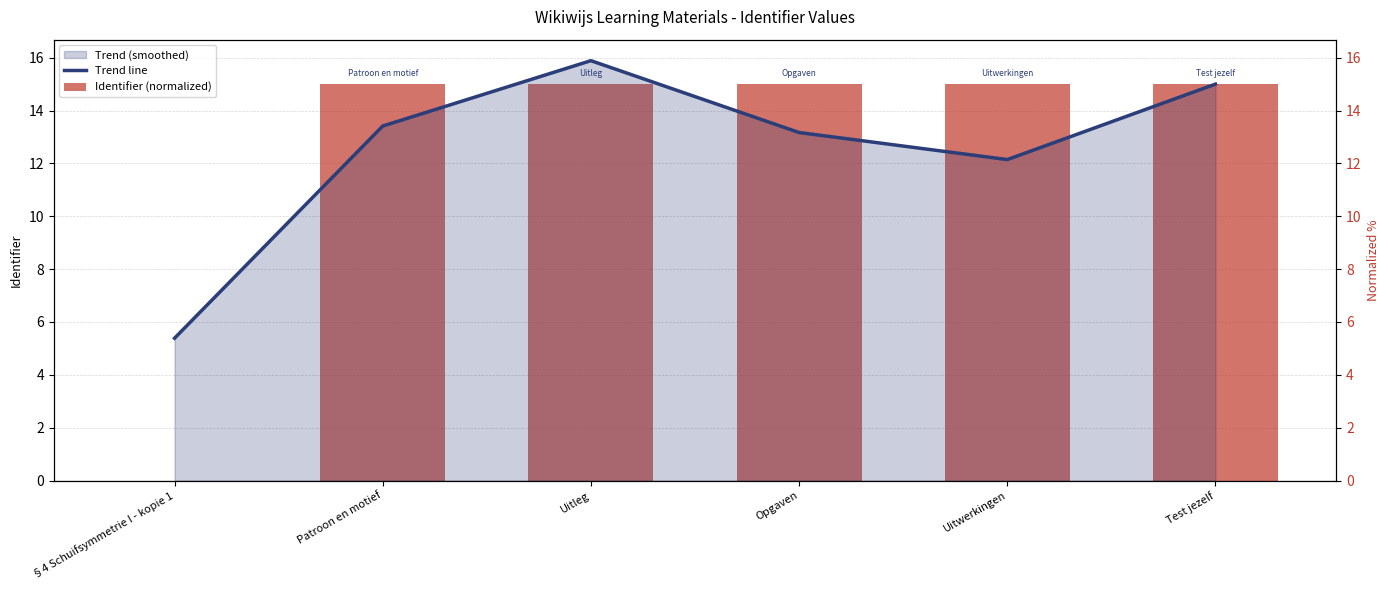

What is the label of the 5th bar from the right?

Patroon en motief